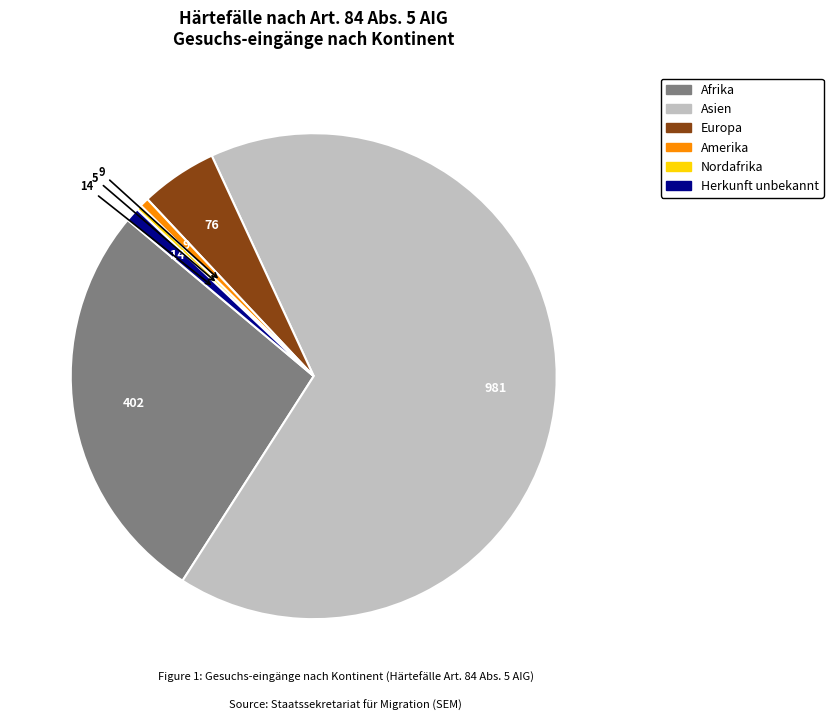

Is there a majority slice in this chart?

Yes